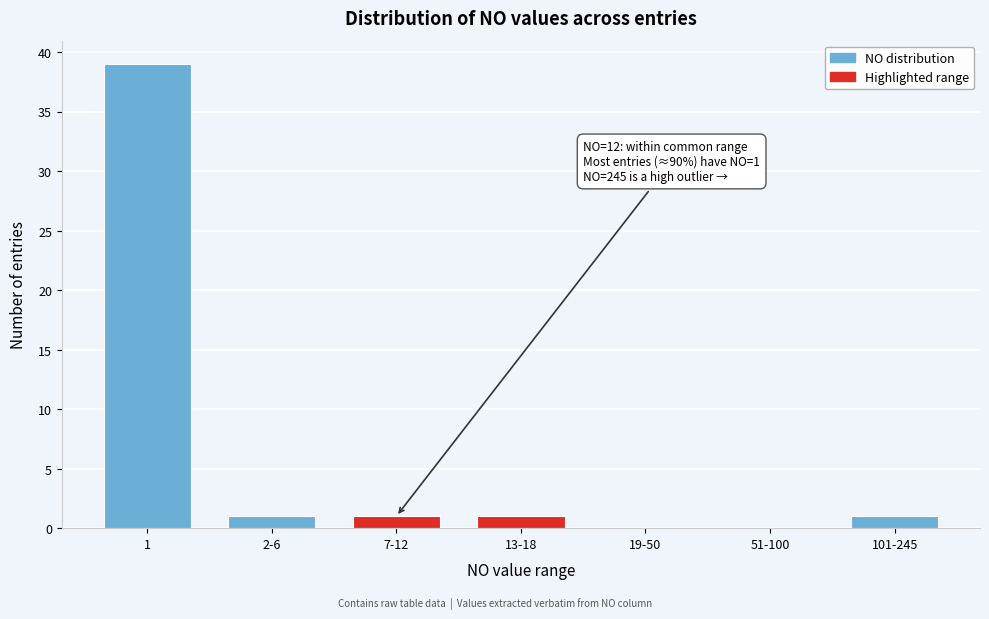

Reading right to left, what are all the values shown in this chart?

101-245=1	51-100=0	19-50=0	13-18=1	7-12=1	2-6=1	1=39